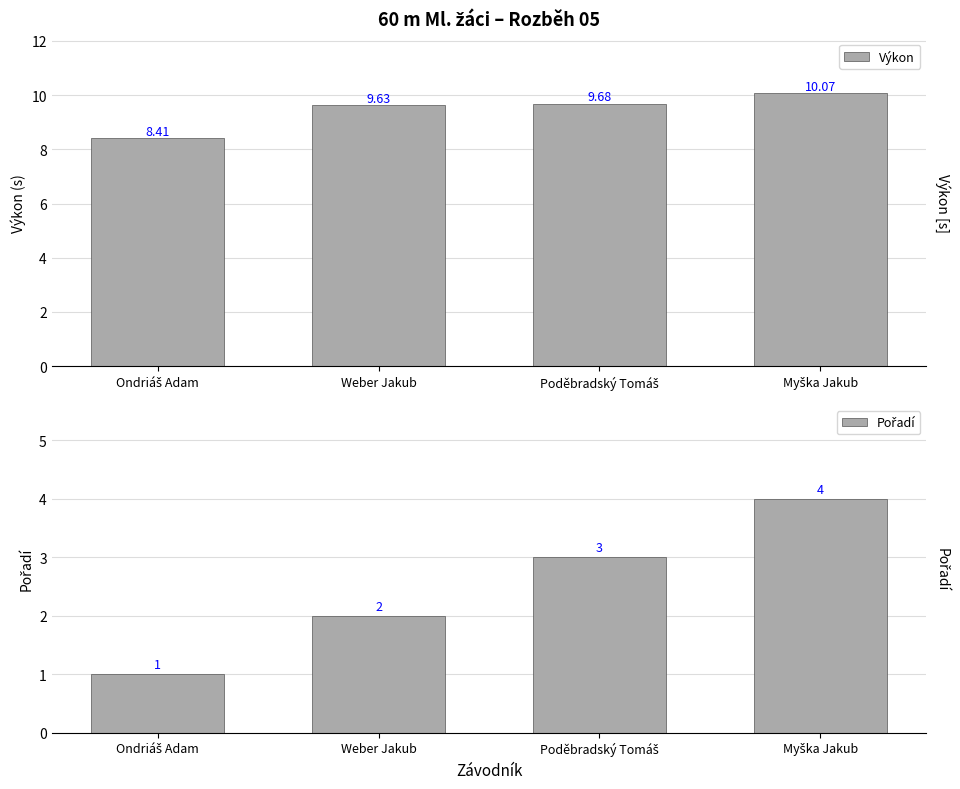

What is the difference between the maximum and minimum values in the Pořadí series?

3.0